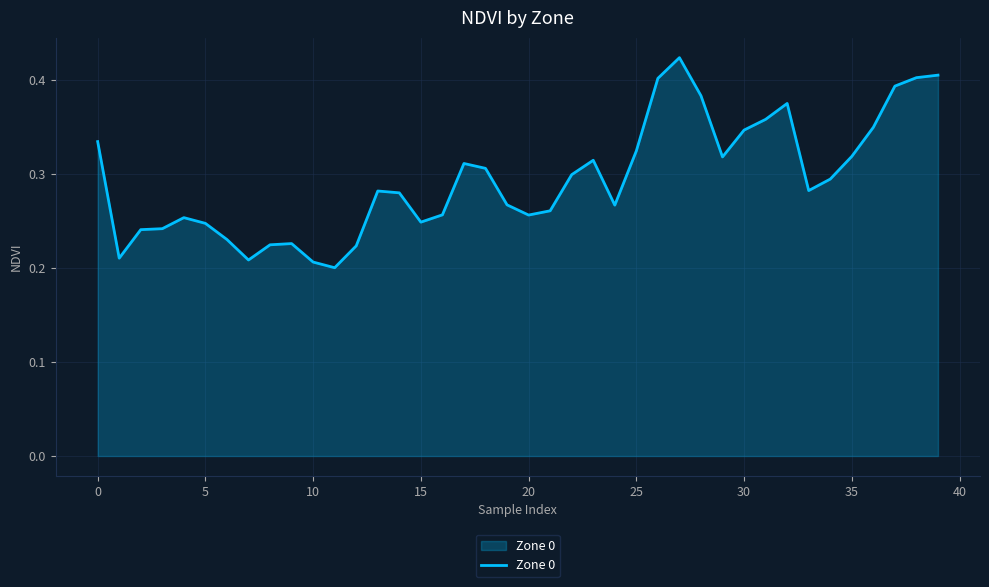

At which label is the value closest to 0?

11